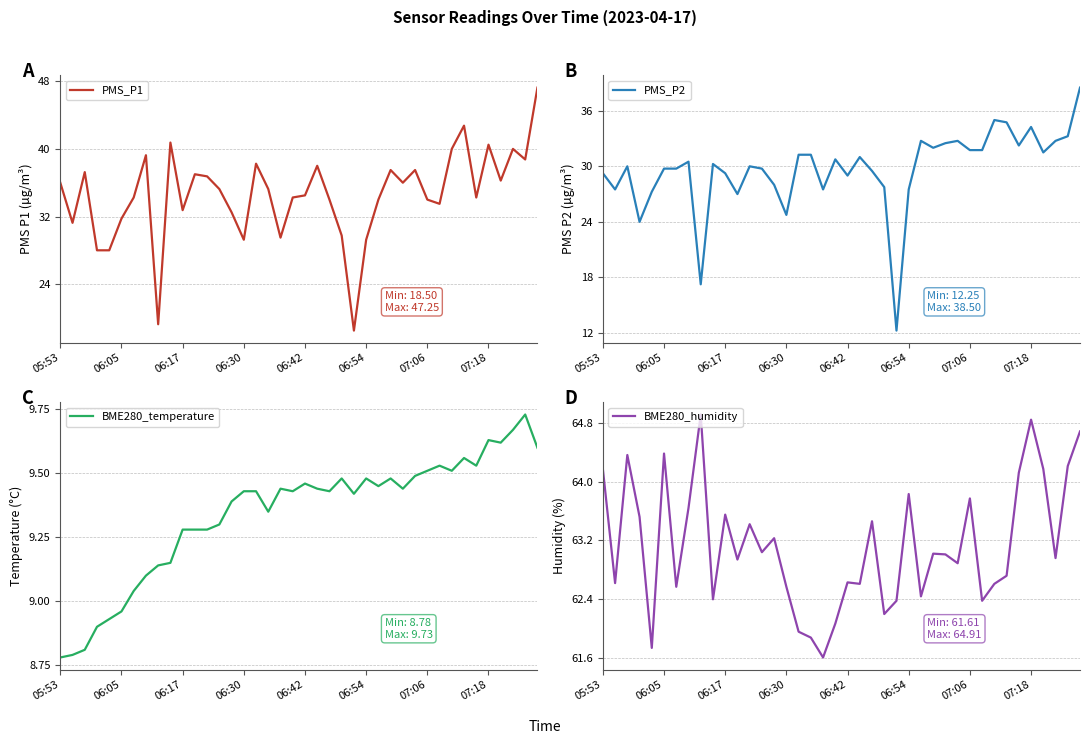

True or false: BME280_humidity has more than 2 interior local peaks.

True